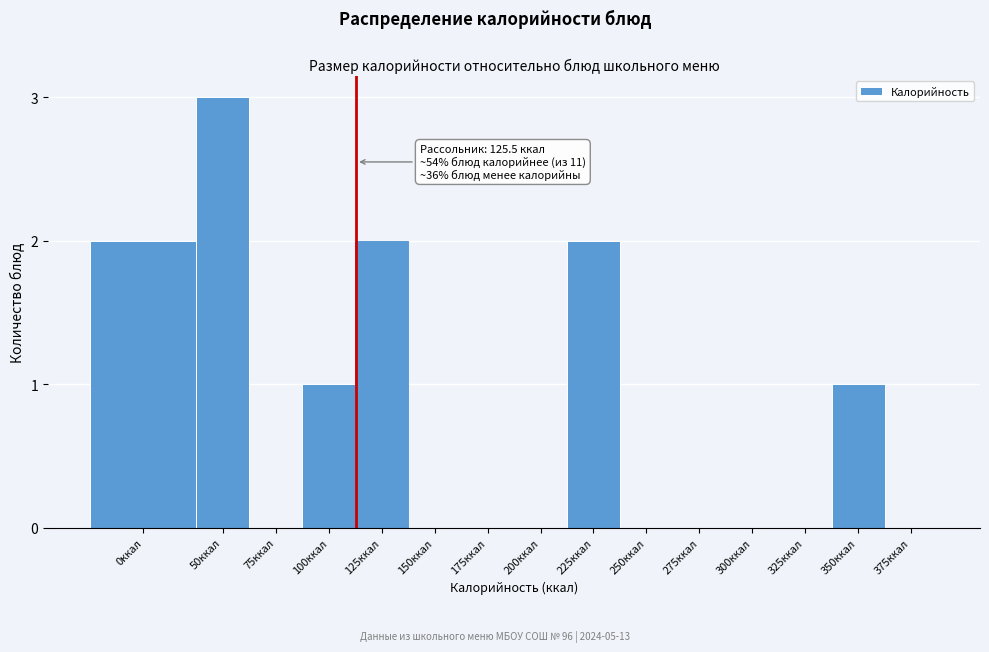

Reading left to right, transcribe all the data shown in this chart.

0ккал=2	50ккал=3	75ккал=0	100ккал=1	125ккал=2	150ккал=0	175ккал=0	200ккал=0	225ккал=2	250ккал=0	275ккал=0	300ккал=0	325ккал=0	350ккал=1	375ккал=0